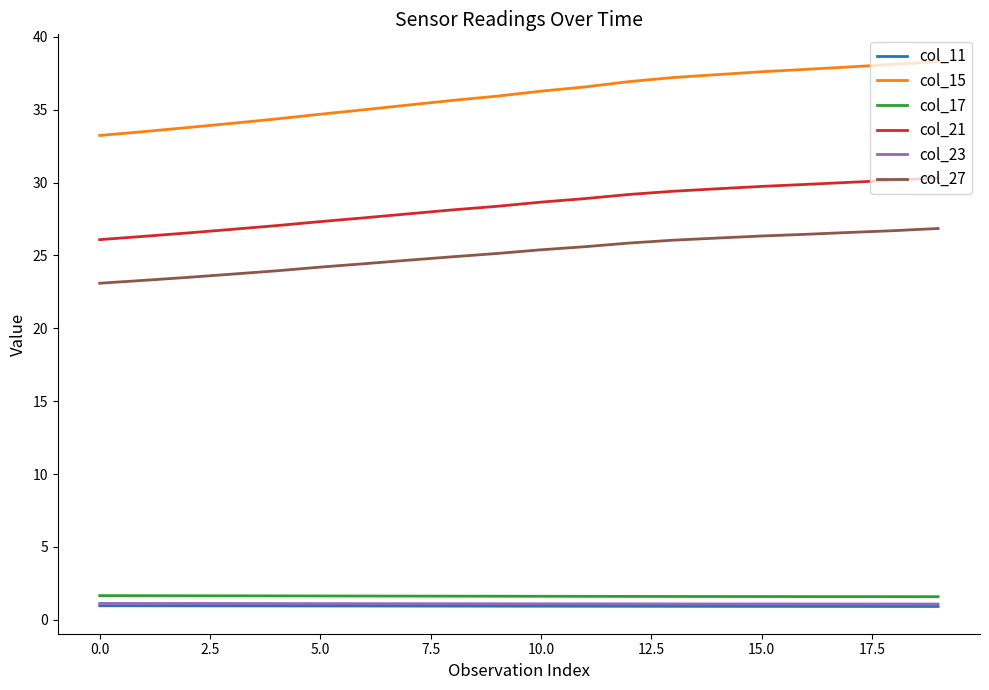

What are all the series names shown in the legend?

col_11, col_15, col_17, col_21, col_23, col_27